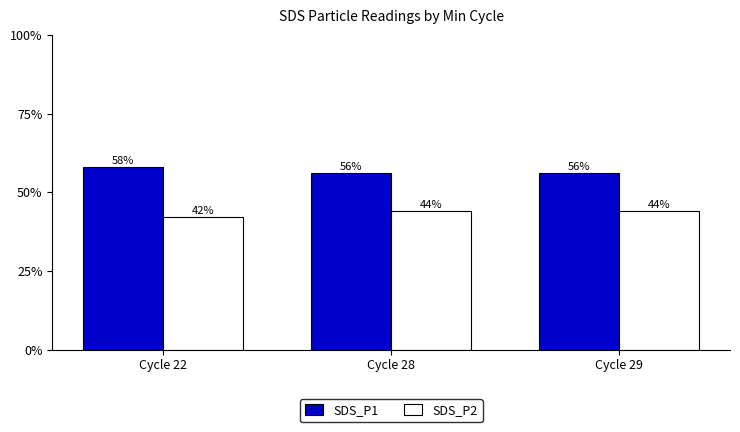

Reading right to left, what are all the values shown in this chart?

SDS_P1: 56	56	58
SDS_P2: 44	44	42